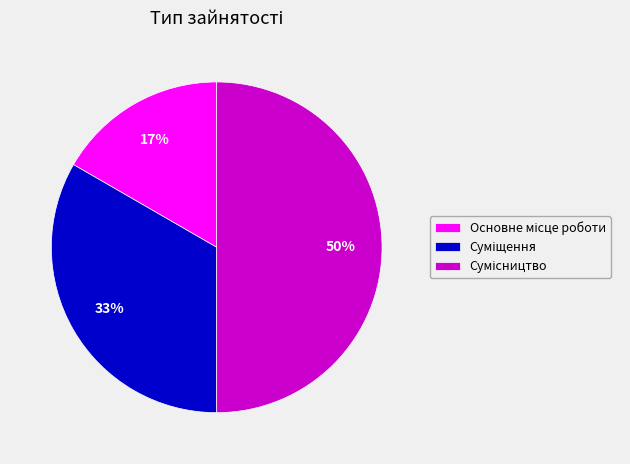

To the nearest percent, what is the difference between the largest and smallest slice percentages?

33%